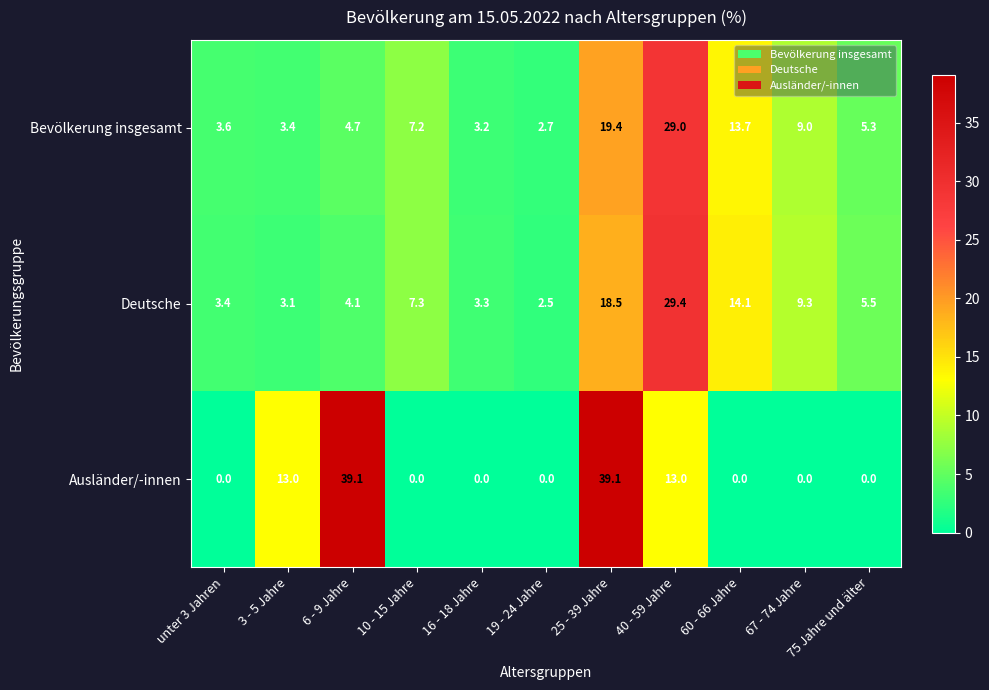

What is the maximum value shown in the chart?

39.1